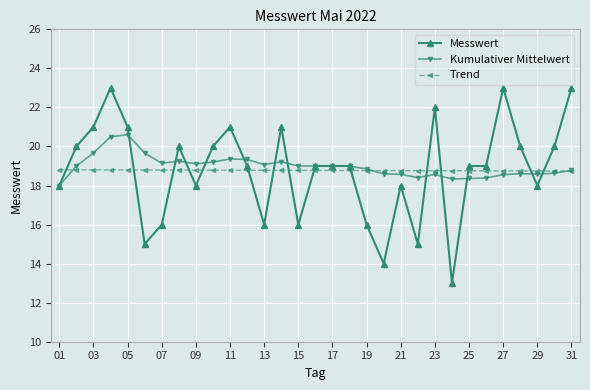

What is the smallest value displayed?

13.0